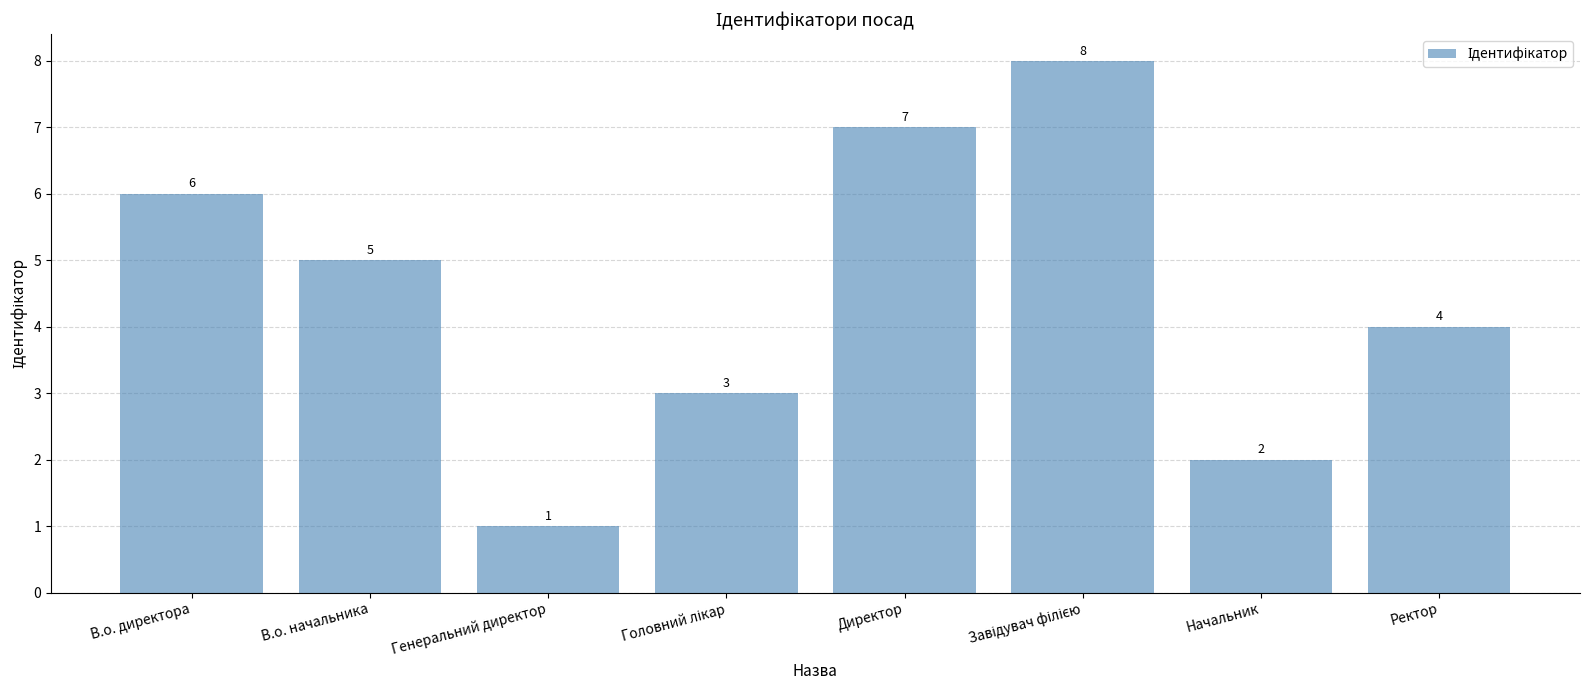

What is the sum of all values?

36